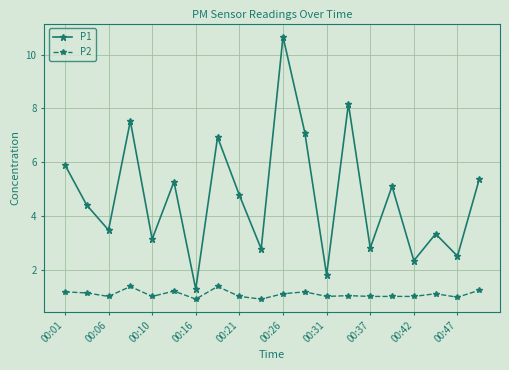

What is the average value of the P1 series?

4.7